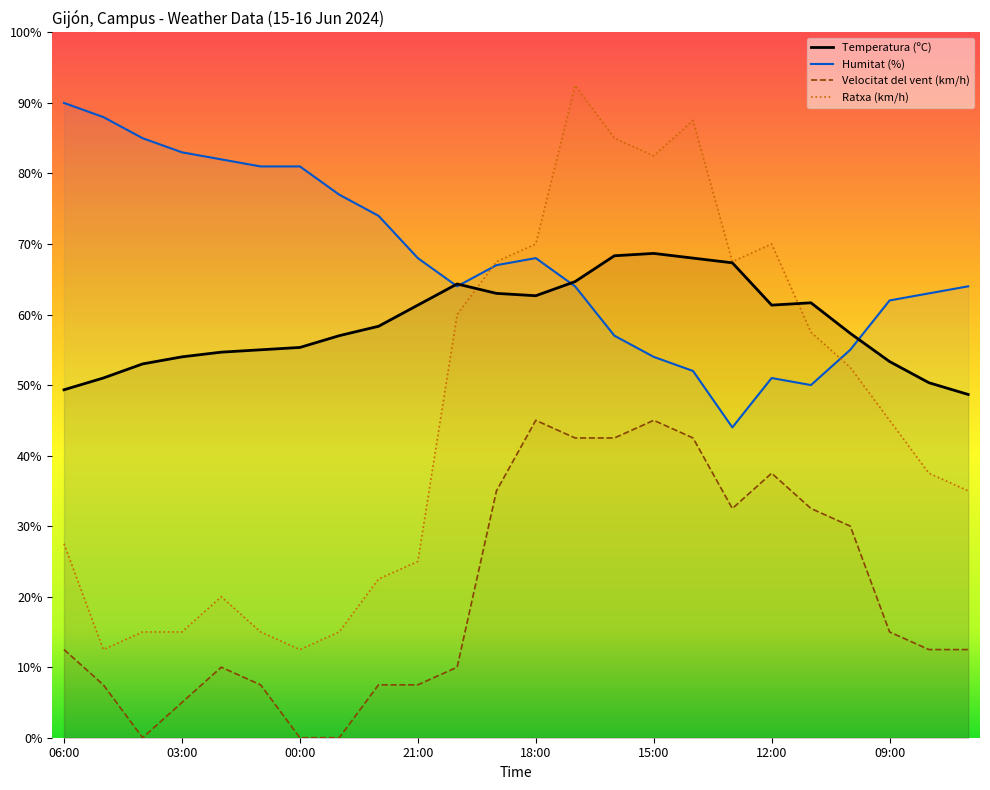

How many data points in Ratxa (km/h) are less than 45?

12